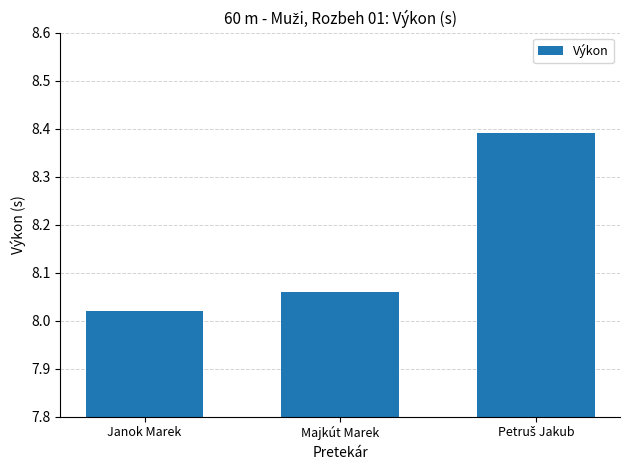

Approximately how many times larger is the value at Majkút Marek compared to Janok Marek?

1.0